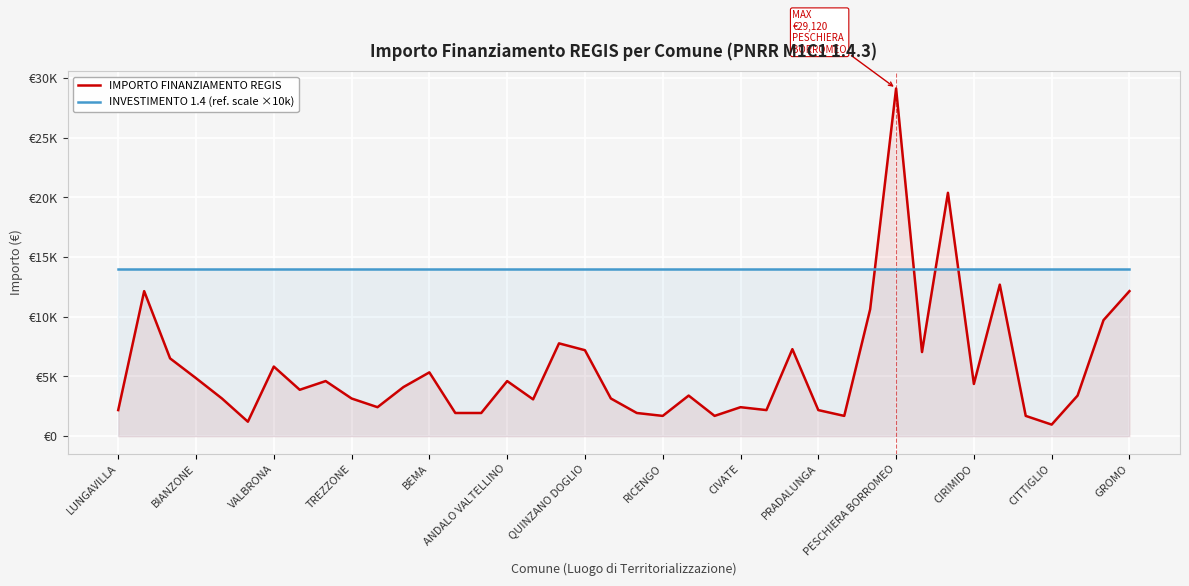

At how many categories does at least one series exceed 3849?

40